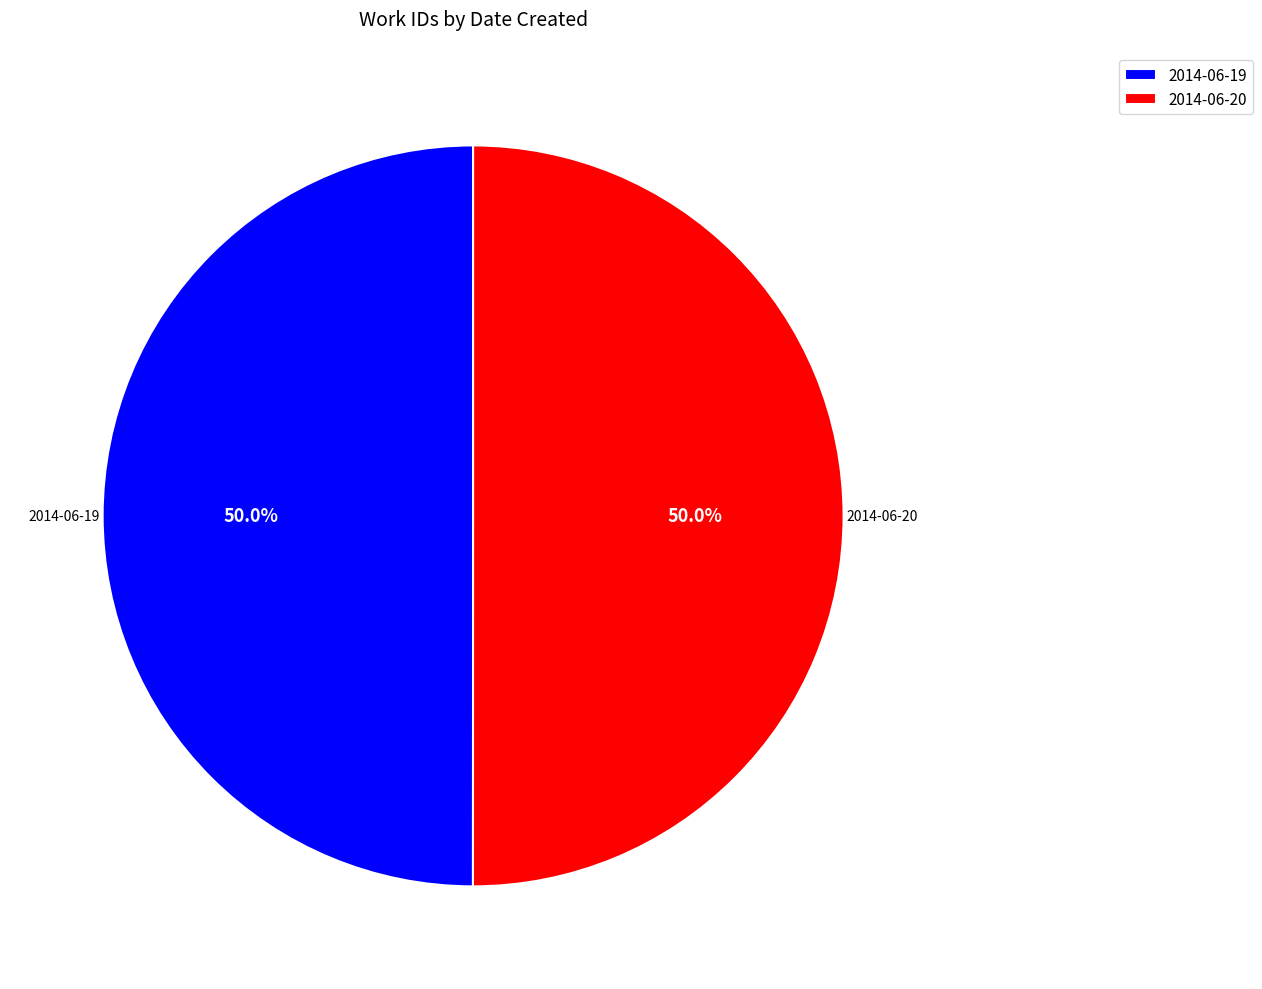

Count the number of slices in the pie.

2